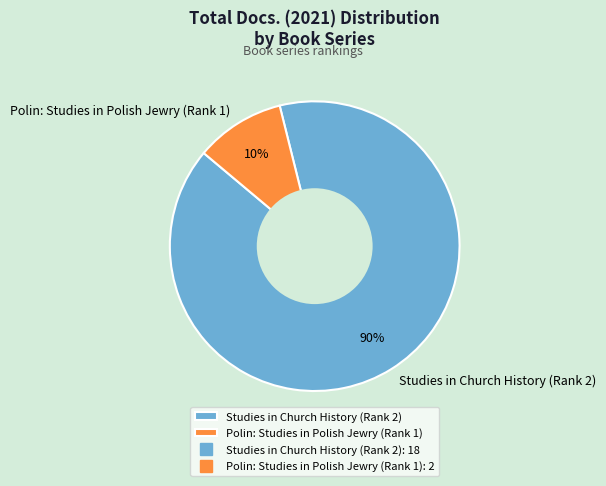

Between Polin: Studies in Polish Jewry (Rank 1) and Studies in Church History (Rank 2), which is larger?

Studies in Church History (Rank 2)